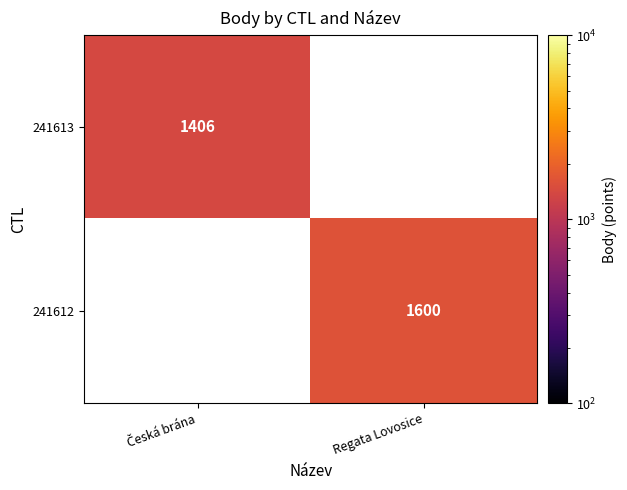

What is the total value across all series at Regata Lovosice?

1600